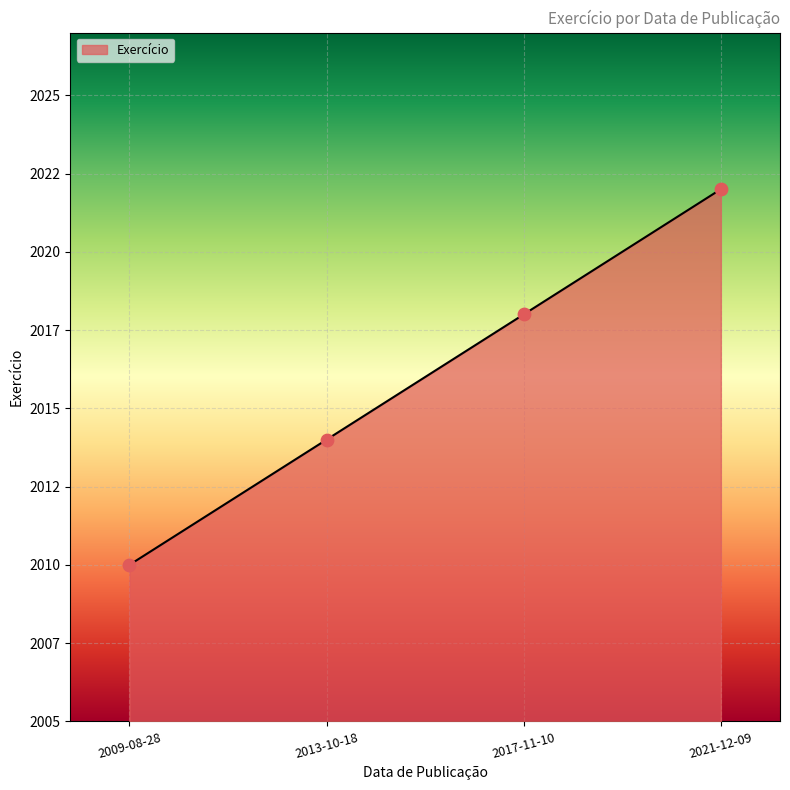

Approximately how many times larger is the value at 2013-10-18 compared to 2017-11-10?

1.0